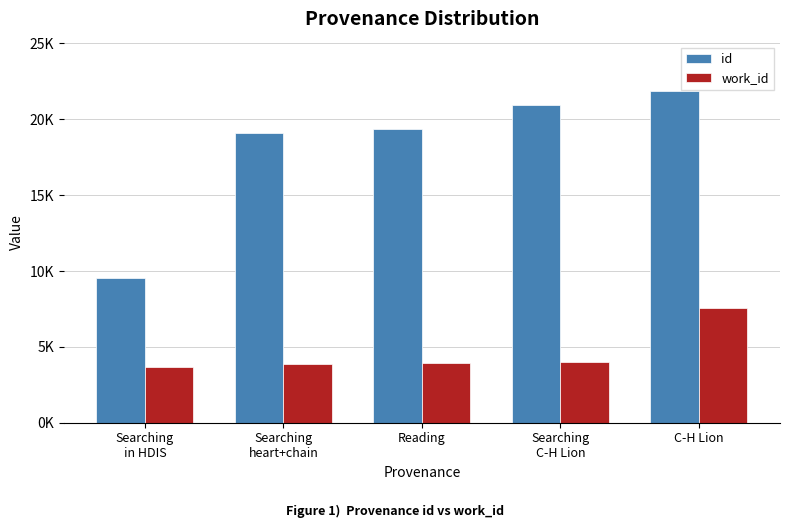

Which category has the lowest value across all series?

Searching
in HDIS